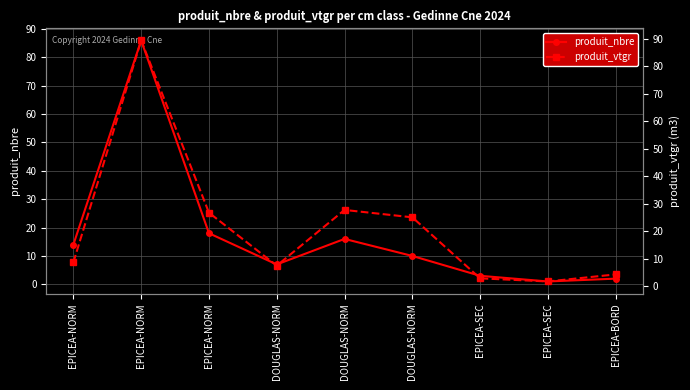

Which has a higher value, DOUGLAS-NORM or EPICEA-BORD?

DOUGLAS-NORM